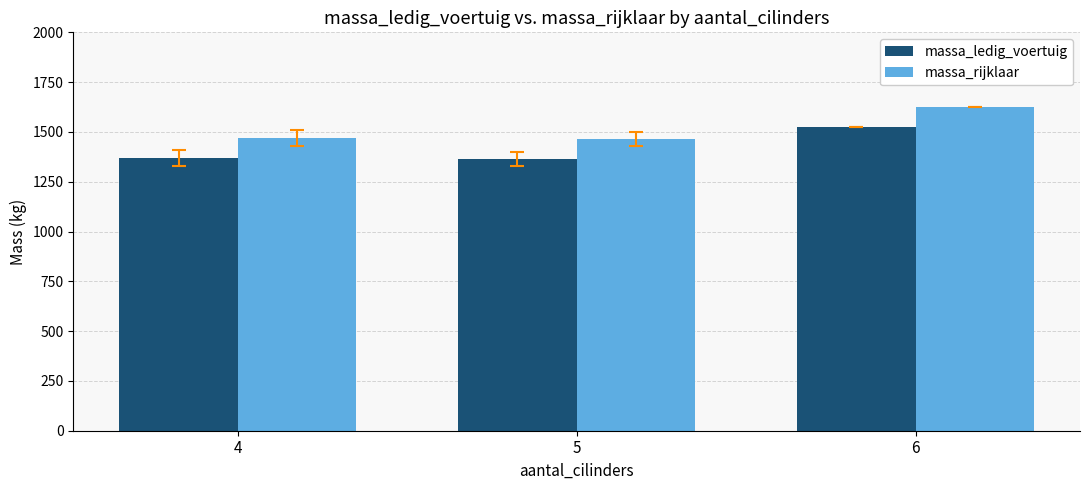

Is it true that massa_ledig_voertuig equals 1368.7 at 4?

True